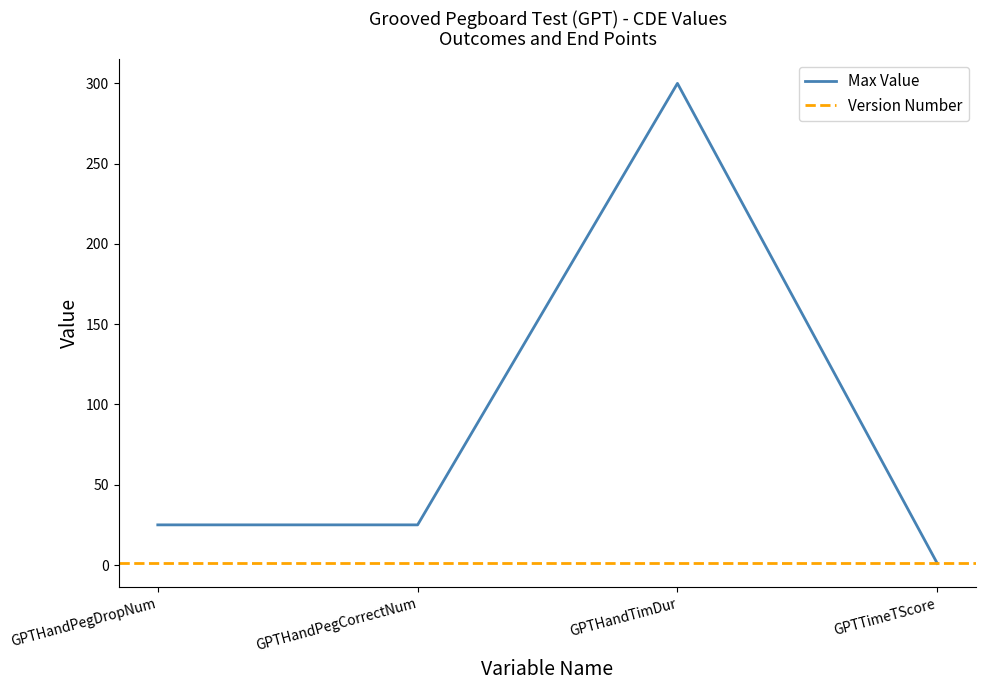

What is the sum of the values at GPTHandTimDur and GPTHandPegDropNum?

325